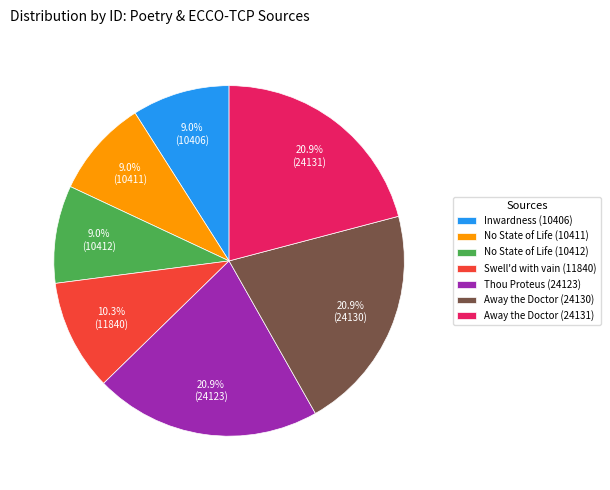

Between Swell'd with vain (11840) and Thou Proteus (24123), which is larger?

Thou Proteus (24123)